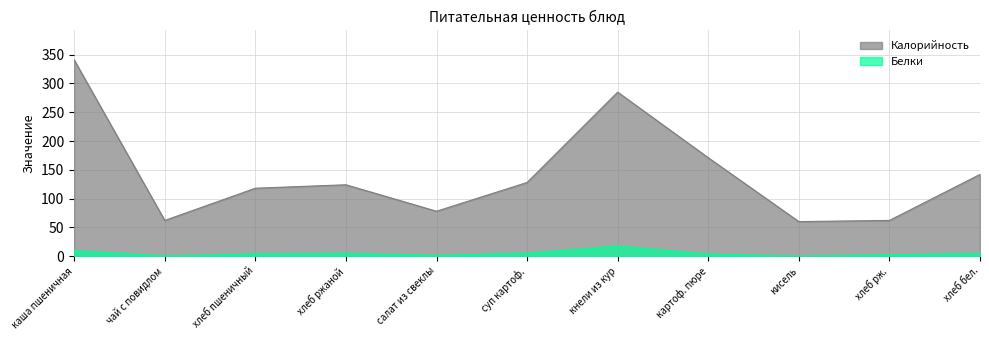

Read the Белки value at салат из свеклы.

1.4